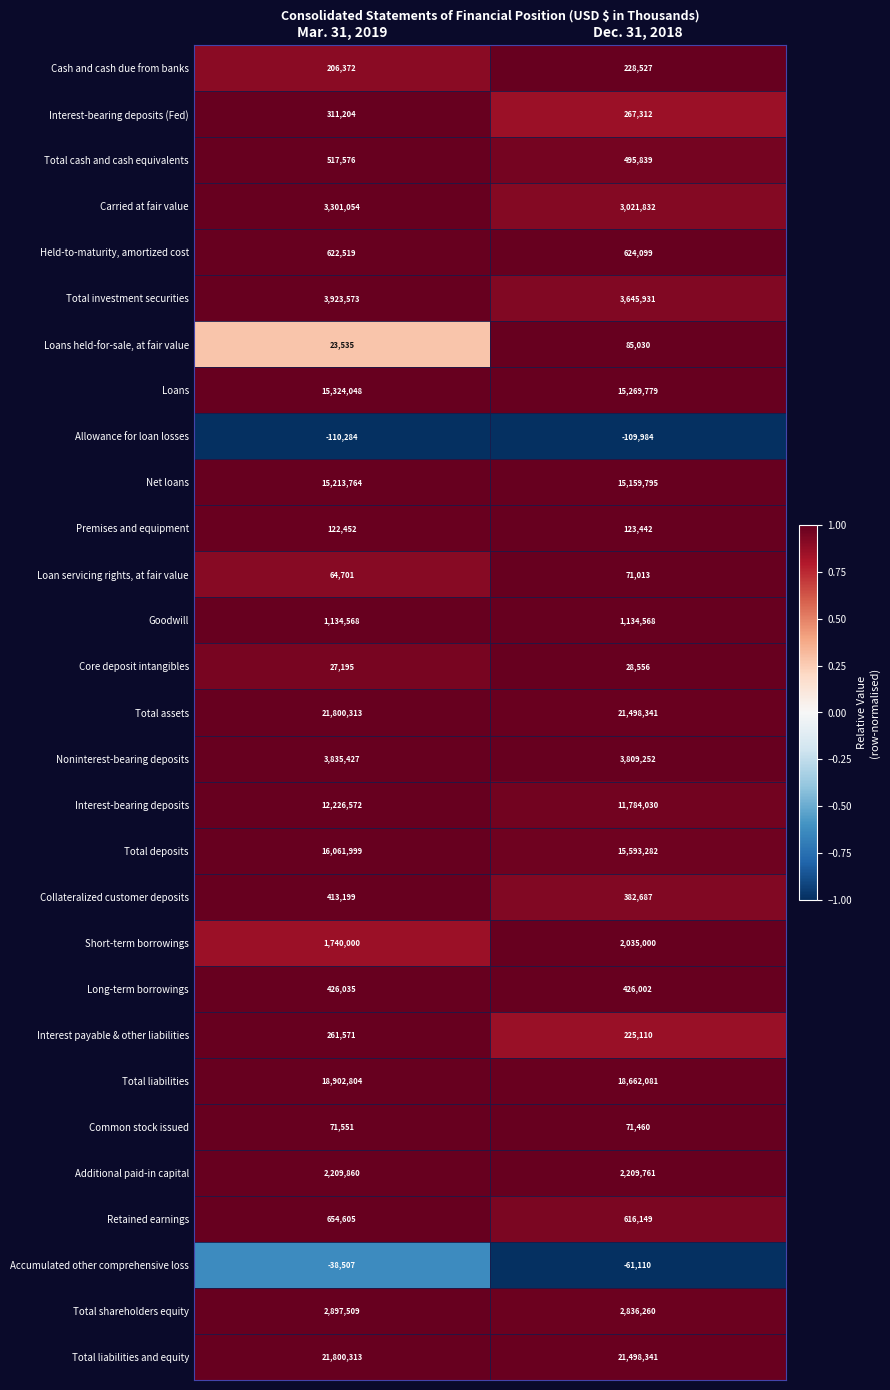

Read the Cash and cash due from banks value at Mar. 31, 2019, to the nearest 100.

206400